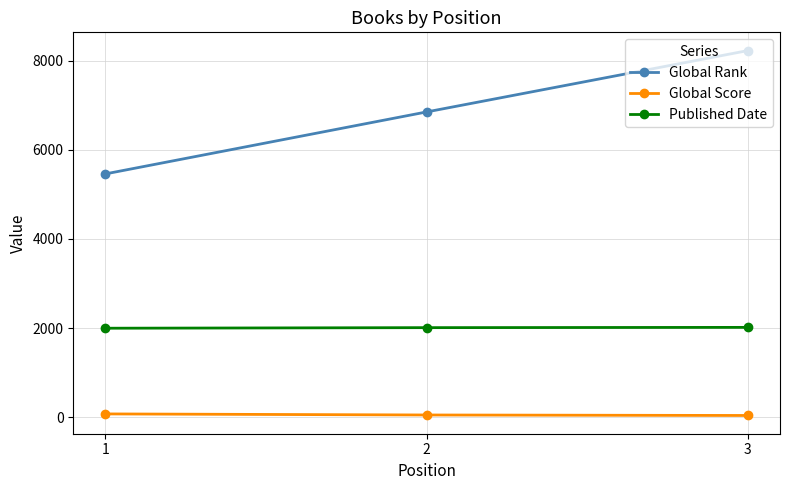

Between 1 and 2, which series saw the biggest shift?

Global Rank